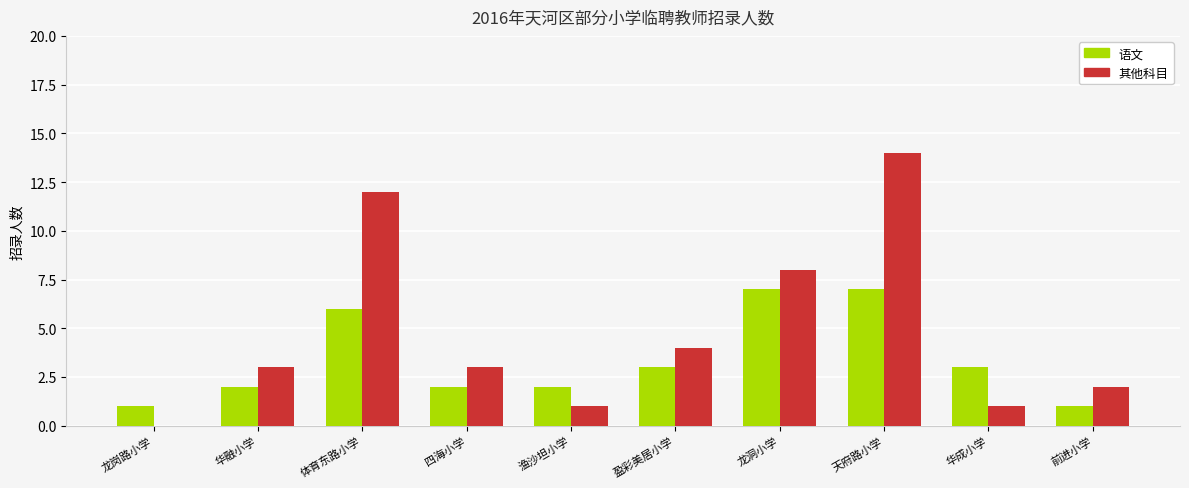

Which series has the widest spread of values?

其他科目